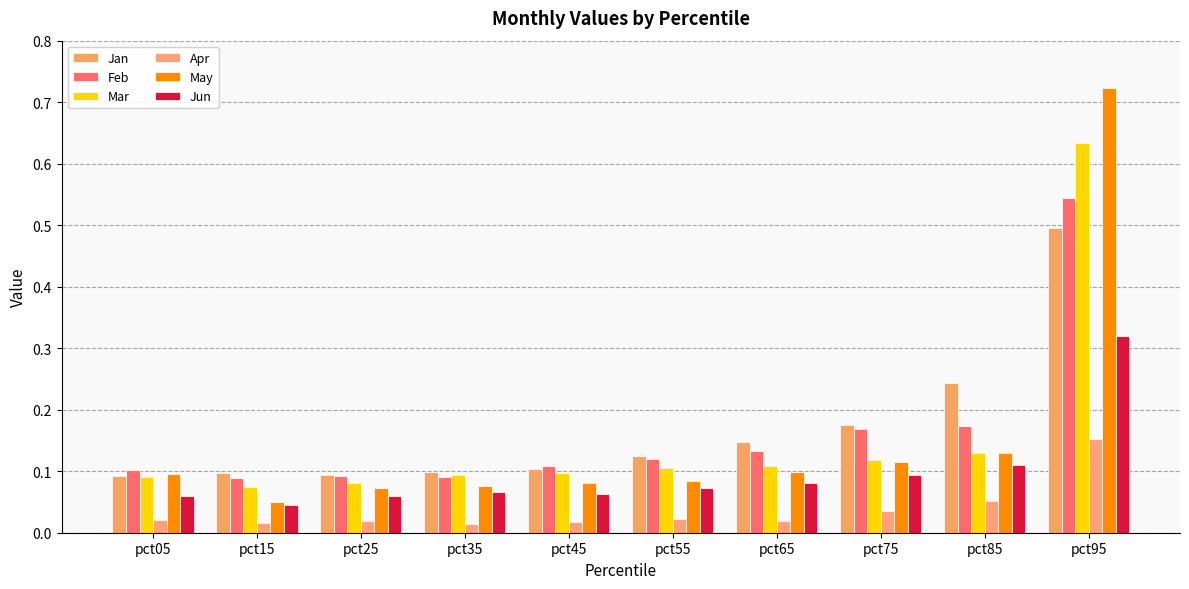

Rank the series by their maximum value, from lowest to highest.

Apr, Jun, Jan, Feb, Mar, May